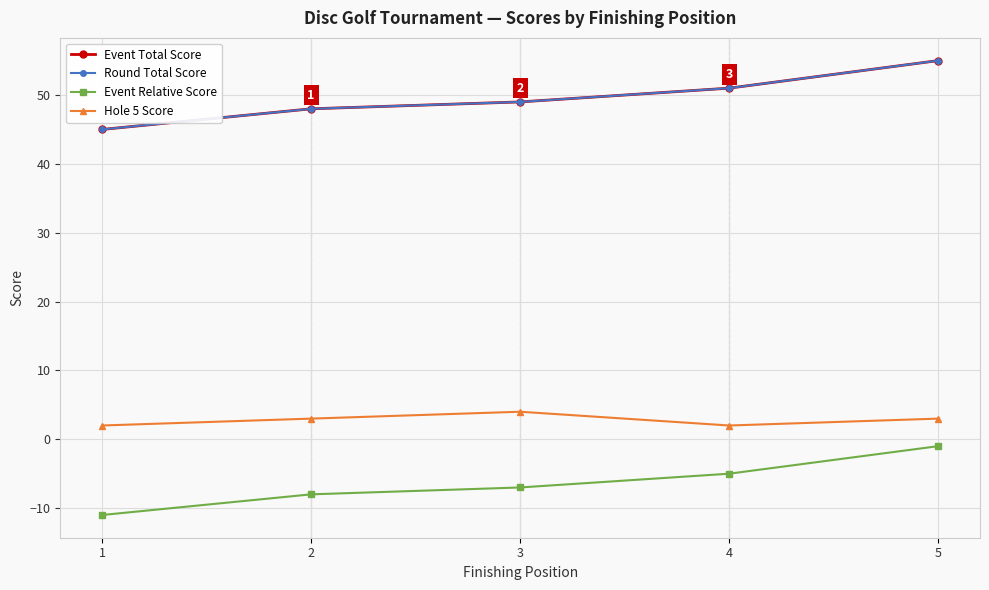

Does the chart have visible grid lines?

Yes